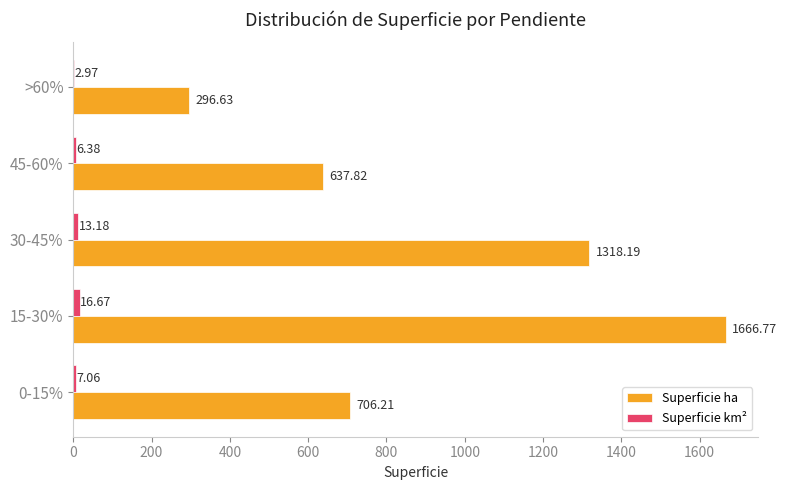

Which series changed the most between 0-15% and >60%?

Superficie ha